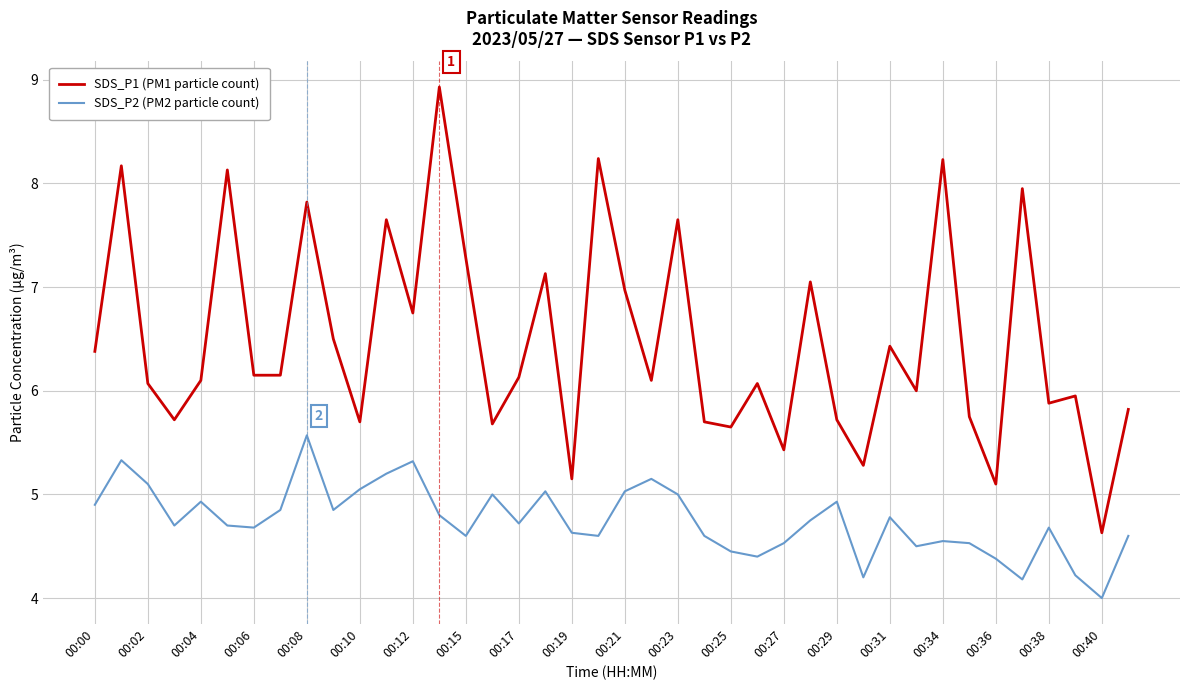

List the series in order of their overall mean, highest first.

SDS_P1 (PM1 particle count), SDS_P2 (PM2 particle count)